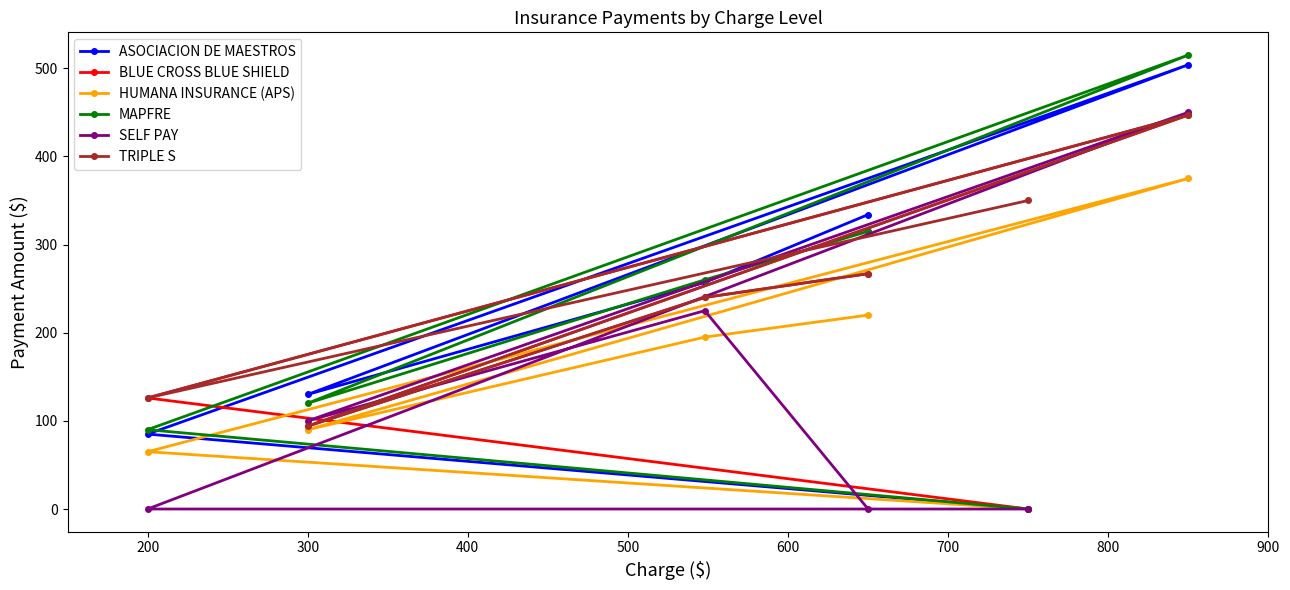

What is the minimum value for TRIPLE S?

94